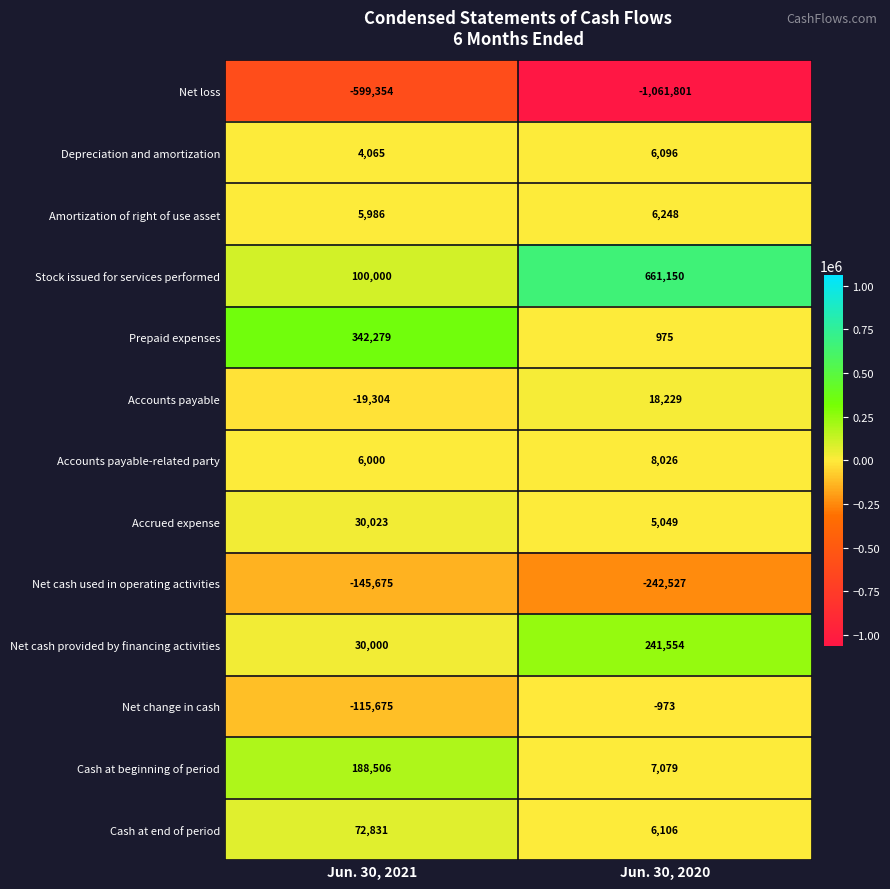

Which series has the largest range (max minus min)?

Stock issued for services performed